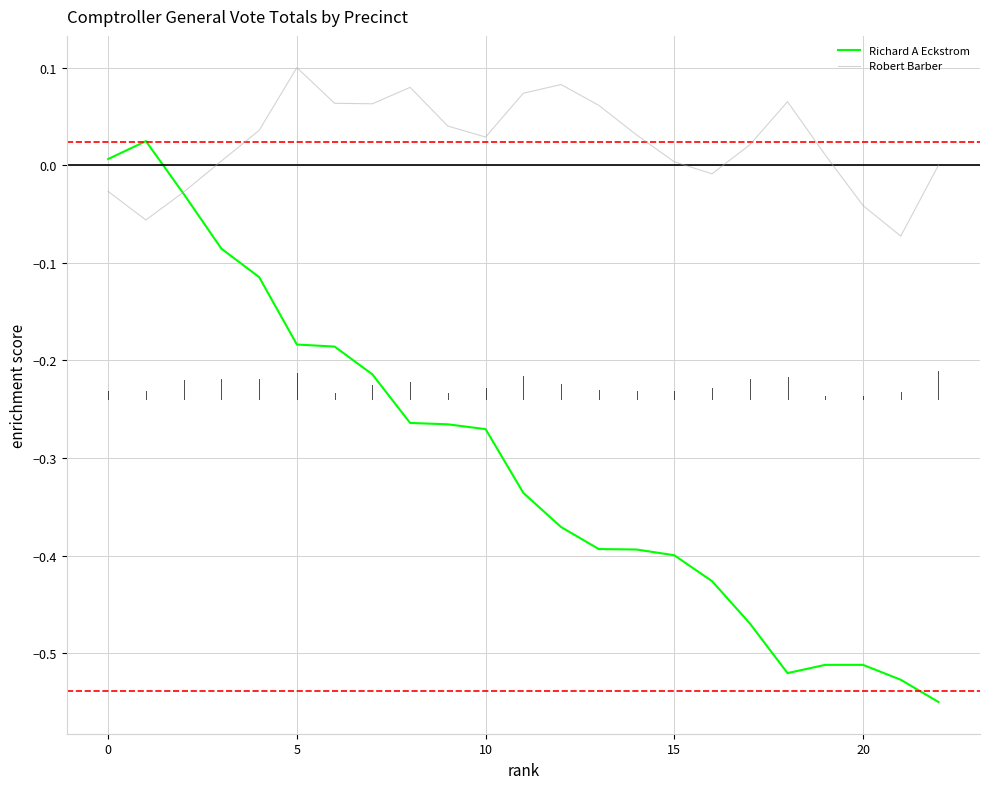

Which series has the largest total across all categories?

Robert Barber